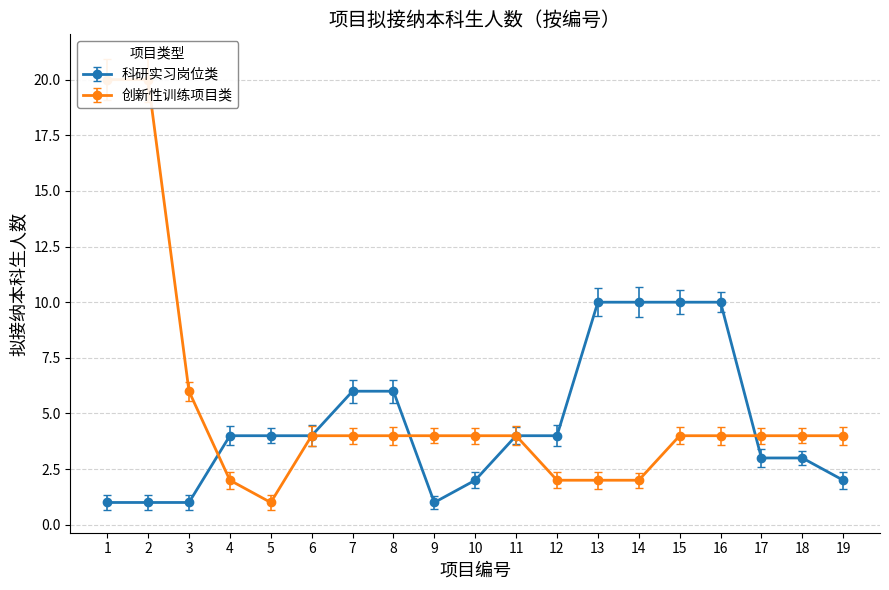

True or false: 创新性训练项目类 and 科研实习岗位类 intersect in this chart.

True